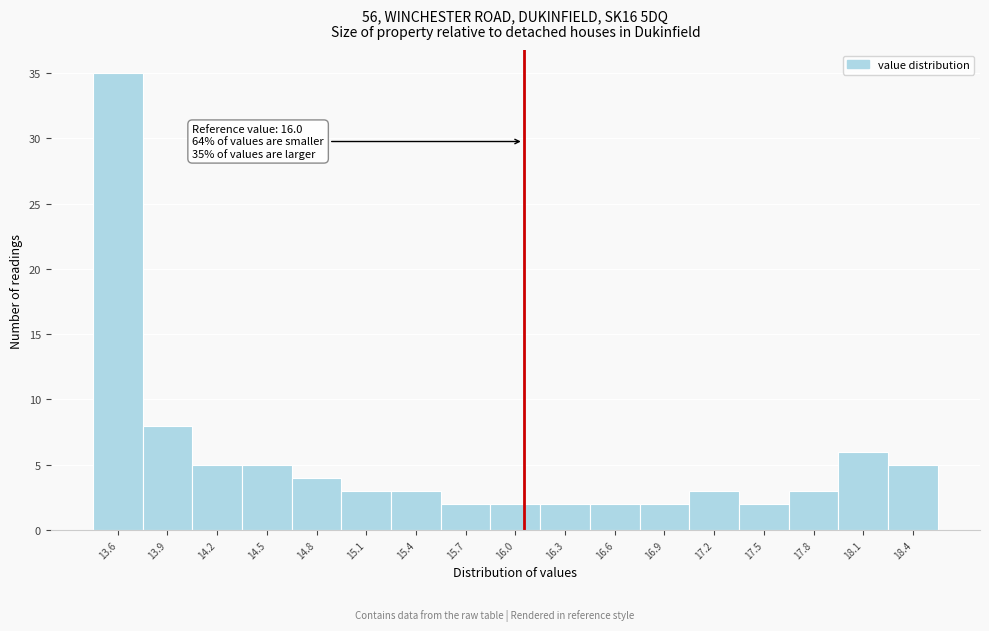

Which range on the x-axis has the tallest bar?

13.4 to 13.7